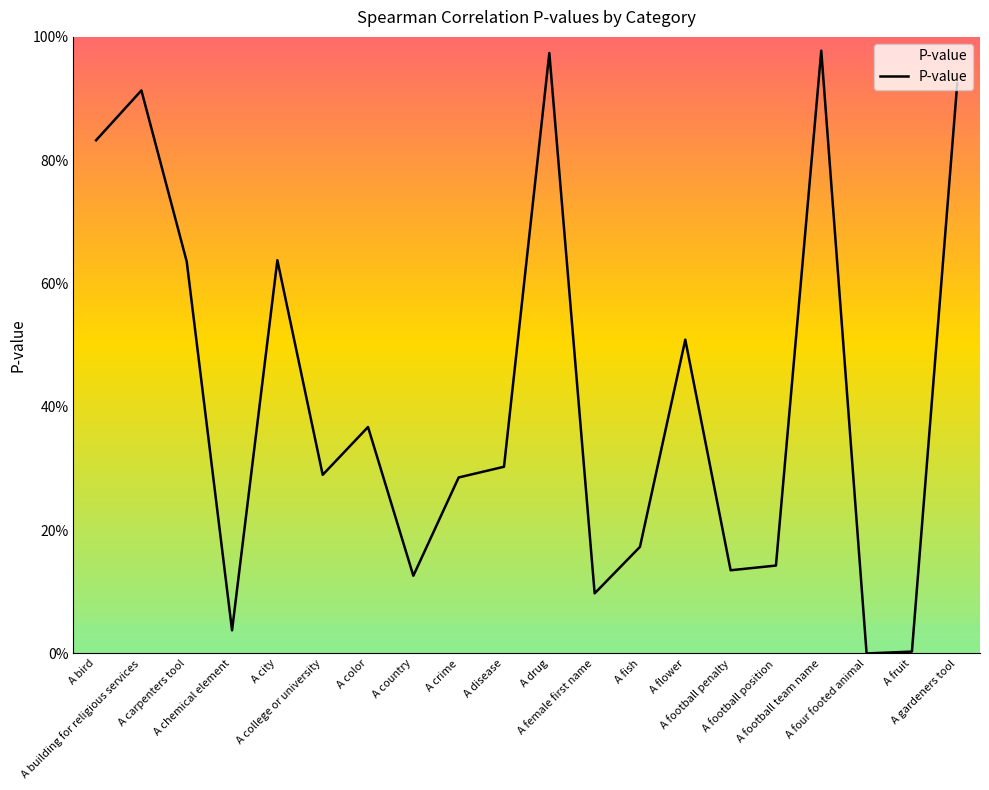

Does the chart have visible grid lines?

No